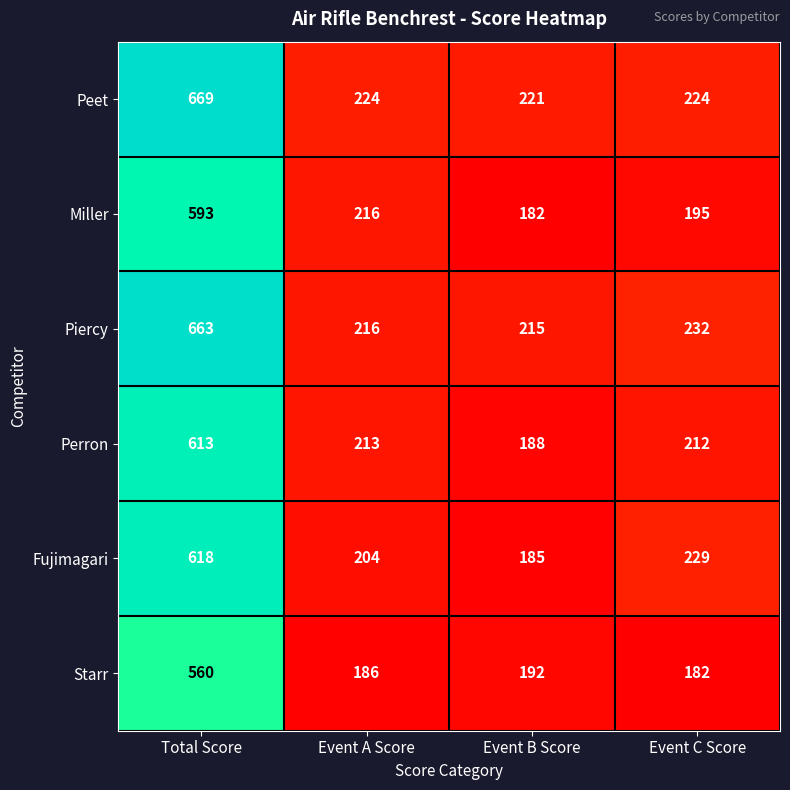

The Fujimagari series shows 136 at Event A Score. True or false?

False